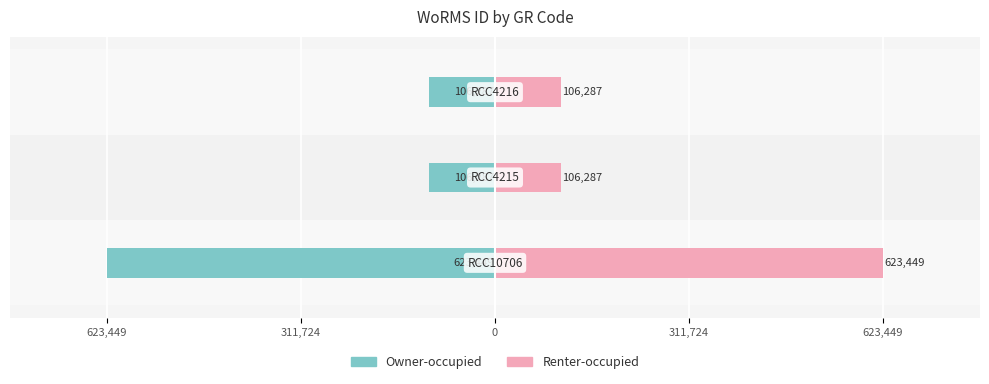

Rank the series by their maximum value, from highest to lowest.

Renter-occupied, Owner-occupied